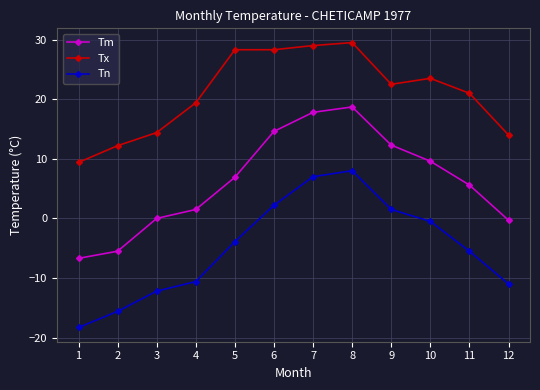

True or false: Tm has a value of -11.4 at 1.

False